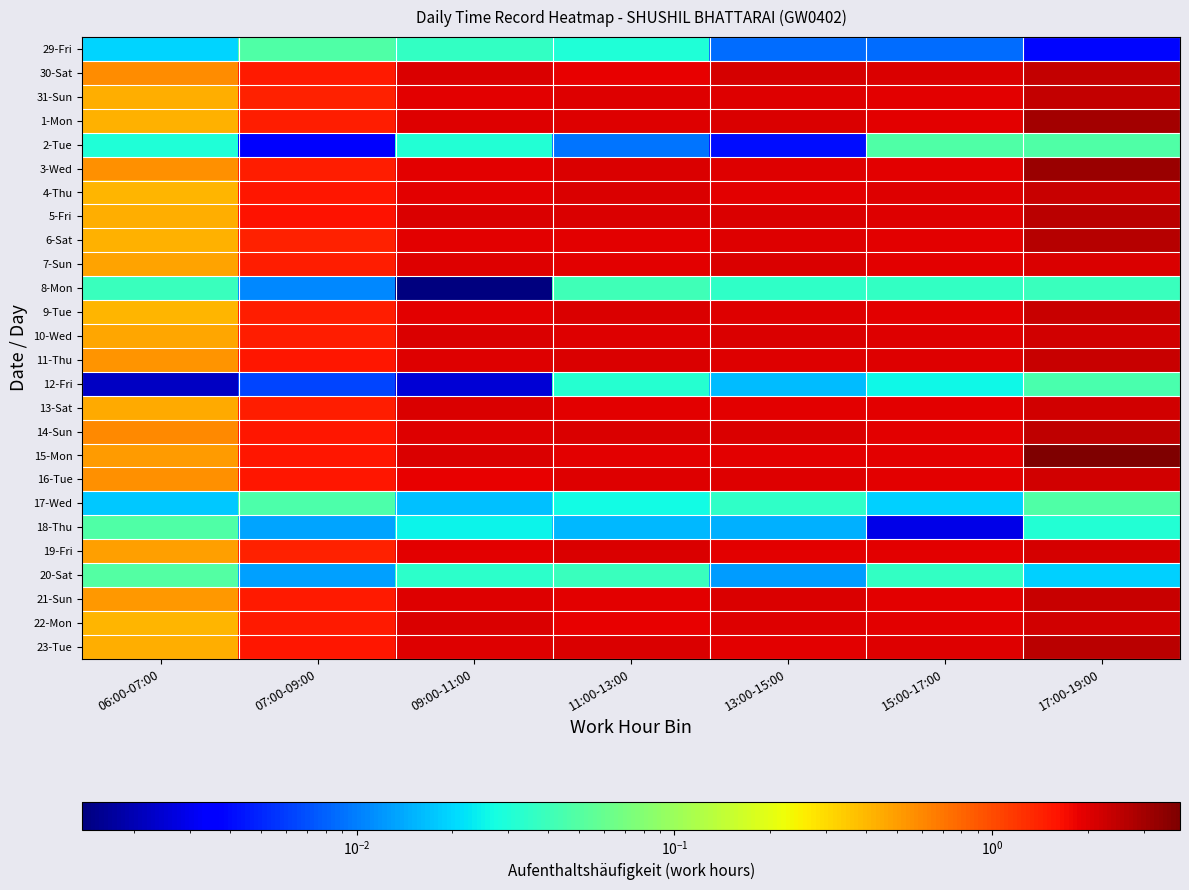

Reading left to right, what are all the values shown in this chart?

29-Fri: 06:00-07:00=0.0	07:00-09:00=0.0	09:00-11:00=0.0	11:00-13:00=0.0	13:00-15:00=0.0	15:00-17:00=0.0	17:00-19:00=0.0
30-Sat: 06:00-07:00=0.6	07:00-09:00=1.5	09:00-11:00=2.0	11:00-13:00=1.9	13:00-15:00=2.1	15:00-17:00=2.1	17:00-19:00=2.4
31-Sun: 06:00-07:00=0.4	07:00-09:00=1.4	09:00-11:00=2.0	11:00-13:00=2.0	13:00-15:00=2.0	15:00-17:00=2.0	17:00-19:00=2.4
1-Mon: 06:00-07:00=0.4	07:00-09:00=1.5	09:00-11:00=2.0	11:00-13:00=2.0	13:00-15:00=2.1	15:00-17:00=1.9	17:00-19:00=3.0
2-Tue: 06:00-07:00=0.0	07:00-09:00=0.0	09:00-11:00=0.0	11:00-13:00=0.0	13:00-15:00=0.0	15:00-17:00=0.0	17:00-19:00=0.0
3-Wed: 06:00-07:00=0.6	07:00-09:00=1.5	09:00-11:00=1.9	11:00-13:00=2.0	13:00-15:00=2.0	15:00-17:00=1.9	17:00-19:00=3.2
4-Thu: 06:00-07:00=0.4	07:00-09:00=1.6	09:00-11:00=2.0	11:00-13:00=2.0	13:00-15:00=2.0	15:00-17:00=2.0	17:00-19:00=2.4
5-Fri: 06:00-07:00=0.4	07:00-09:00=1.6	09:00-11:00=2.1	11:00-13:00=2.1	13:00-15:00=2.1	15:00-17:00=2.0	17:00-19:00=2.5
6-Sat: 06:00-07:00=0.4	07:00-09:00=1.4	09:00-11:00=1.9	11:00-13:00=2.0	13:00-15:00=2.0	15:00-17:00=2.0	17:00-19:00=2.6
7-Sun: 06:00-07:00=0.5	07:00-09:00=1.5	09:00-11:00=2.0	11:00-13:00=1.9	13:00-15:00=2.1	15:00-17:00=1.9	17:00-19:00=2.1
8-Mon: 06:00-07:00=0.0	07:00-09:00=0.0	09:00-11:00=0.0	11:00-13:00=0.0	13:00-15:00=0.0	15:00-17:00=0.0	17:00-19:00=0.0
9-Tue: 06:00-07:00=0.4	07:00-09:00=1.5	09:00-11:00=1.9	11:00-13:00=2.1	13:00-15:00=2.0	15:00-17:00=2.0	17:00-19:00=2.3
10-Wed: 06:00-07:00=0.5	07:00-09:00=1.5	09:00-11:00=2.0	11:00-13:00=2.0	13:00-15:00=2.1	15:00-17:00=2.0	17:00-19:00=2.2
11-Thu: 06:00-07:00=0.5	07:00-09:00=1.6	09:00-11:00=2.0	11:00-13:00=2.1	13:00-15:00=2.0	15:00-17:00=2.0	17:00-19:00=2.3
12-Fri: 06:00-07:00=0.0	07:00-09:00=0.0	09:00-11:00=0.0	11:00-13:00=0.0	13:00-15:00=0.0	15:00-17:00=0.0	17:00-19:00=0.0
13-Sat: 06:00-07:00=0.4	07:00-09:00=1.5	09:00-11:00=2.1	11:00-13:00=1.9	13:00-15:00=1.9	15:00-17:00=2.0	17:00-19:00=2.2
14-Sun: 06:00-07:00=0.6	07:00-09:00=1.6	09:00-11:00=2.0	11:00-13:00=2.1	13:00-15:00=2.1	15:00-17:00=1.9	17:00-19:00=2.4
15-Mon: 06:00-07:00=0.5	07:00-09:00=1.6	09:00-11:00=2.1	11:00-13:00=2.0	13:00-15:00=1.9	15:00-17:00=1.9	17:00-19:00=3.9
16-Tue: 06:00-07:00=0.6	07:00-09:00=1.6	09:00-11:00=1.9	11:00-13:00=2.0	13:00-15:00=2.0	15:00-17:00=1.9	17:00-19:00=2.2
17-Wed: 06:00-07:00=0.0	07:00-09:00=0.0	09:00-11:00=0.0	11:00-13:00=0.0	13:00-15:00=0.0	15:00-17:00=0.0	17:00-19:00=0.0
18-Thu: 06:00-07:00=0.0	07:00-09:00=0.0	09:00-11:00=0.0	11:00-13:00=0.0	13:00-15:00=0.0	15:00-17:00=0.0	17:00-19:00=0.0
19-Fri: 06:00-07:00=0.5	07:00-09:00=1.4	09:00-11:00=2.0	11:00-13:00=2.1	13:00-15:00=1.9	15:00-17:00=1.9	17:00-19:00=2.1
20-Sat: 06:00-07:00=0.0	07:00-09:00=0.0	09:00-11:00=0.0	11:00-13:00=0.0	13:00-15:00=0.0	15:00-17:00=0.0	17:00-19:00=0.0
21-Sun: 06:00-07:00=0.5	07:00-09:00=1.5	09:00-11:00=2.0	11:00-13:00=1.9	13:00-15:00=2.1	15:00-17:00=2.0	17:00-19:00=2.3
22-Mon: 06:00-07:00=0.4	07:00-09:00=1.5	09:00-11:00=2.0	11:00-13:00=1.9	13:00-15:00=2.0	15:00-17:00=1.9	17:00-19:00=2.2
23-Tue: 06:00-07:00=0.4	07:00-09:00=1.5	09:00-11:00=2.0	11:00-13:00=2.1	13:00-15:00=1.9	15:00-17:00=2.0	17:00-19:00=2.5